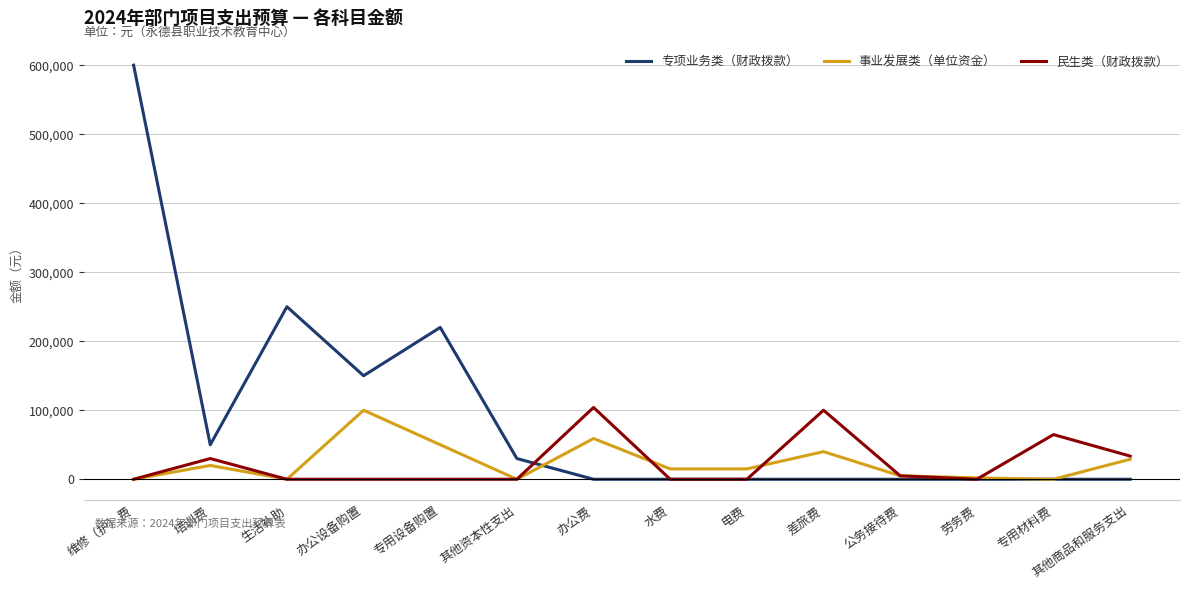

What are all the series names shown in the legend?

专项业务类（财政拨款）, 事业发展类（单位资金）, 民生类（财政拨款）